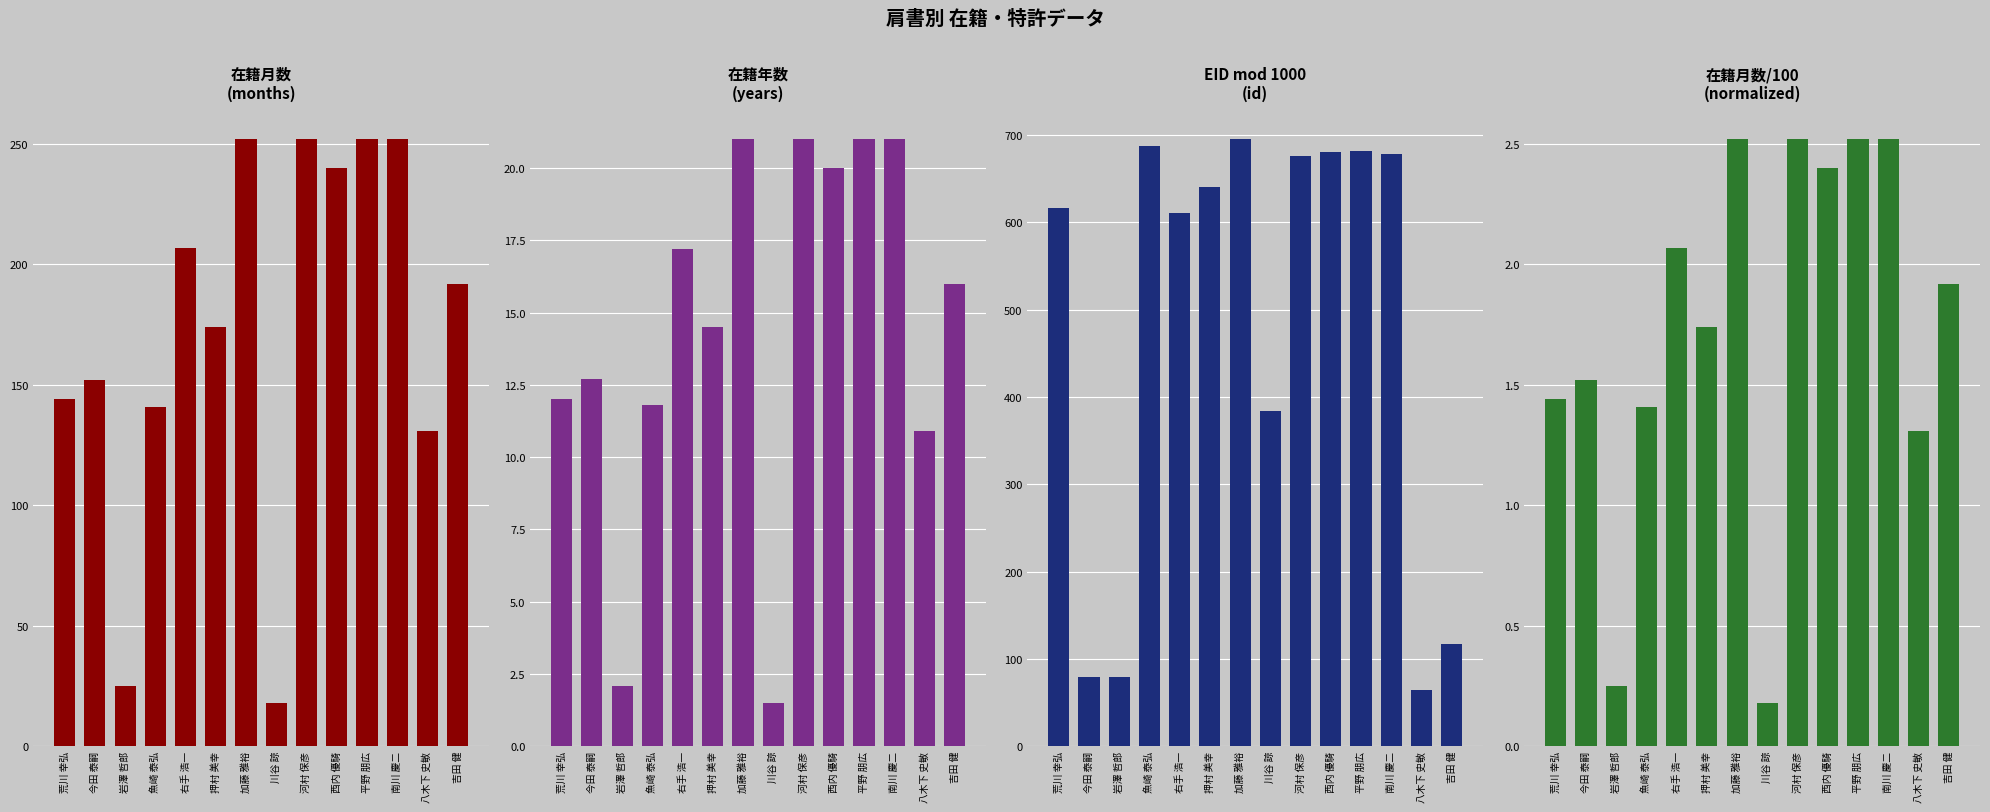

Where does the 特許2015 series first go above 640?

魚崎 泰弘